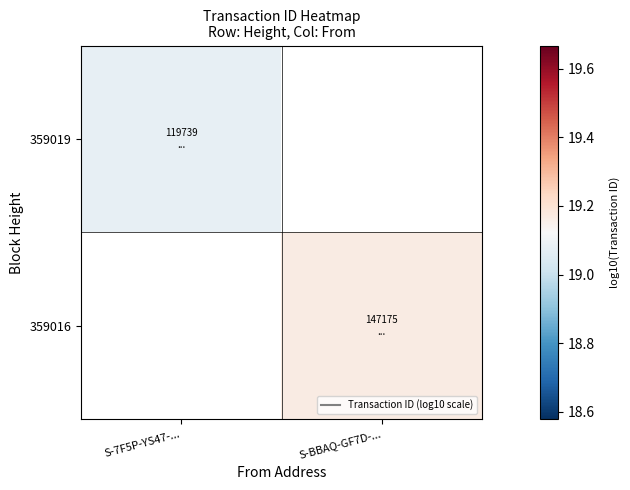

At how many categories does at least one series exceed 19?

2